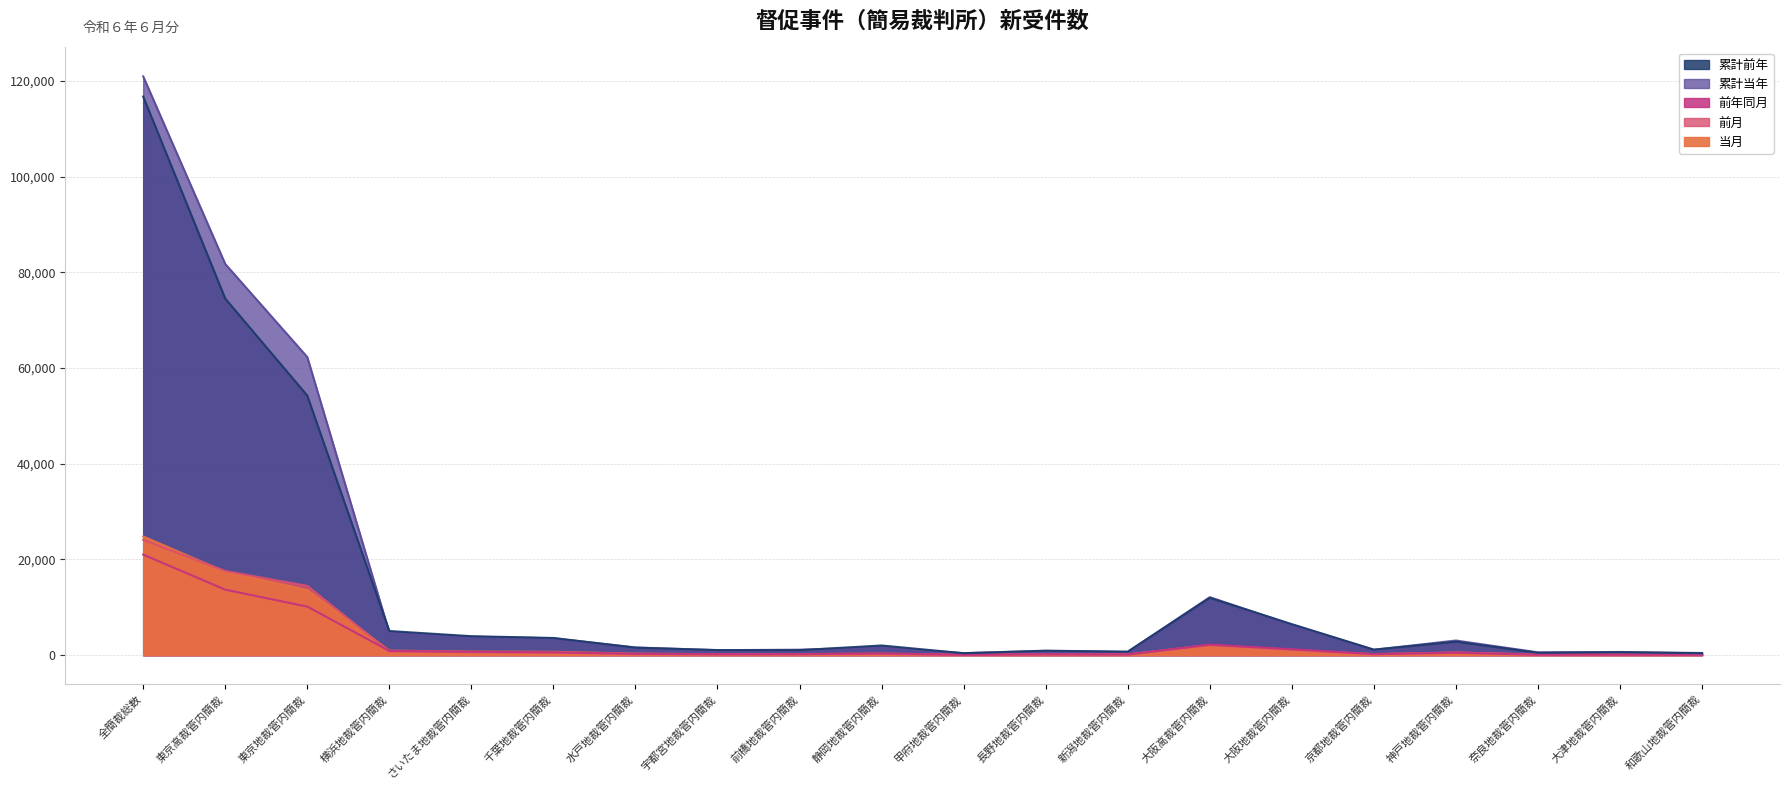

True or false: 当月 and 前月 cross at least once.

True